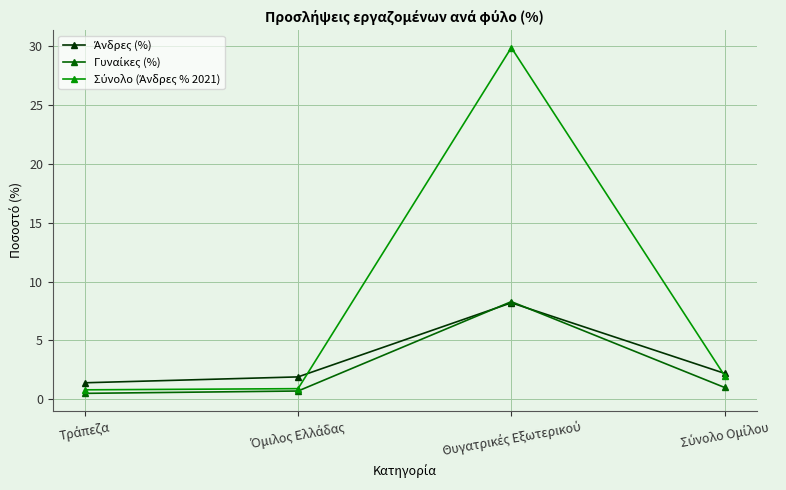

Where is the first local maximum for Σύνολο (Άνδρες % 2021)?

Θυγατρικές Εξωτερικού